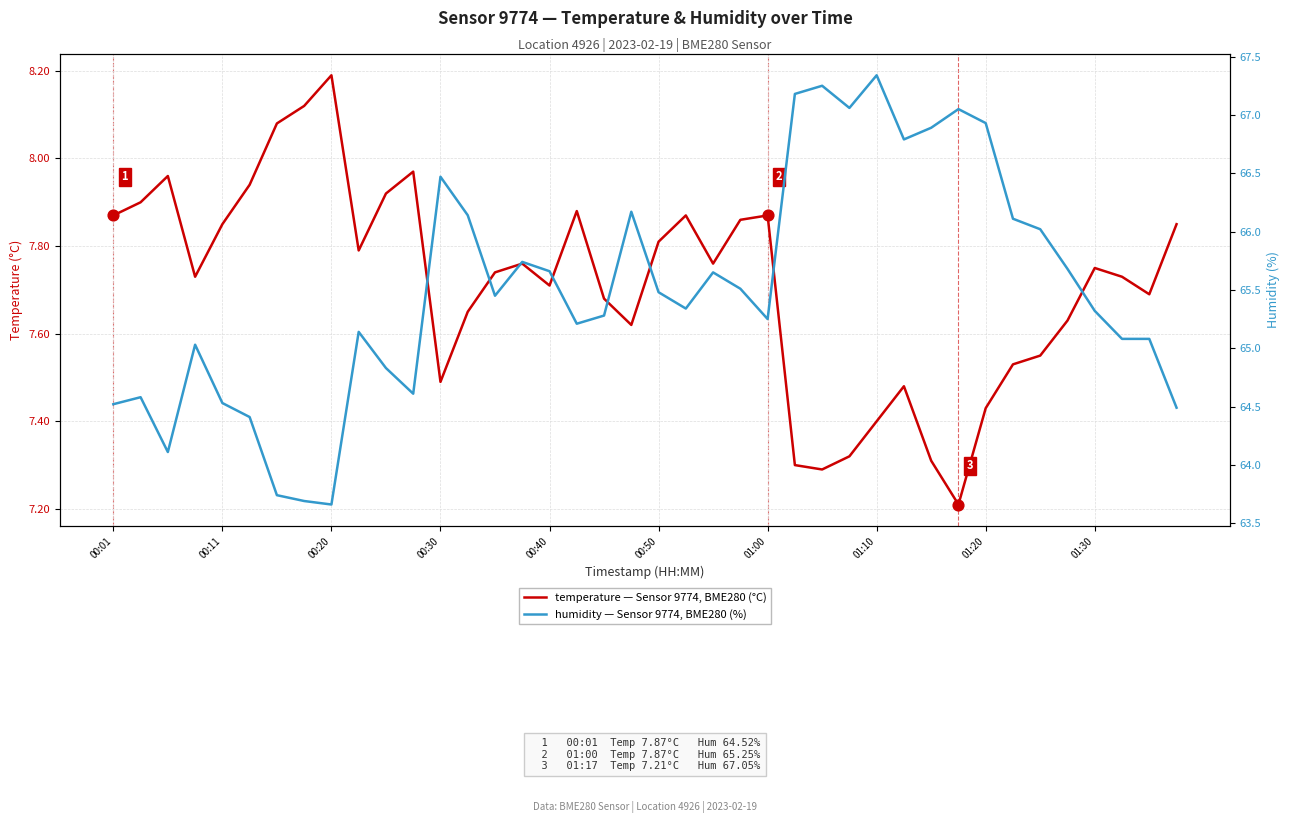

Which series has the largest total across all categories?

humidity